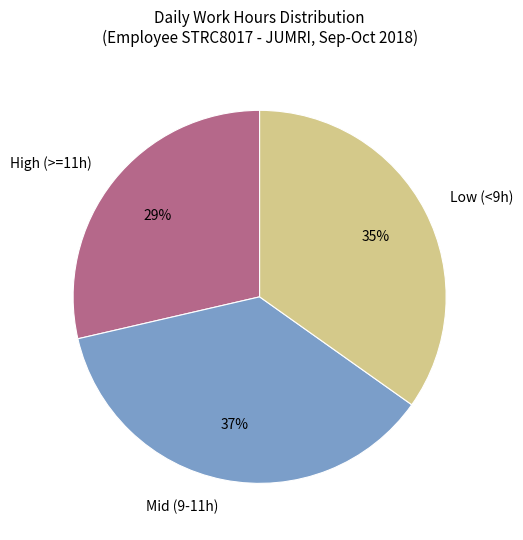

Is there any slice that represents more than half of the pie?

No